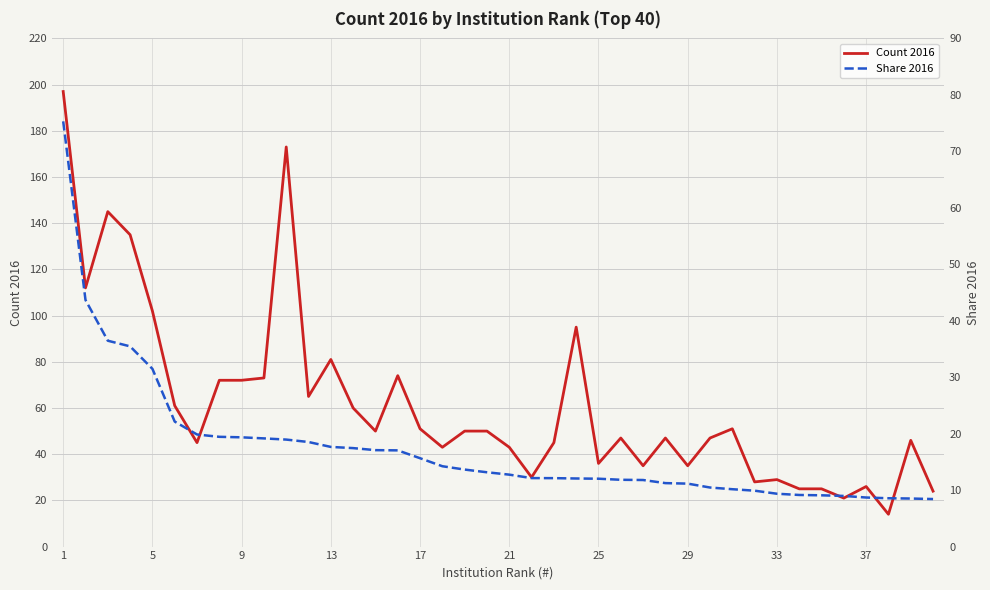

True or false: Count 2016 has a value of 28 at 21.

False